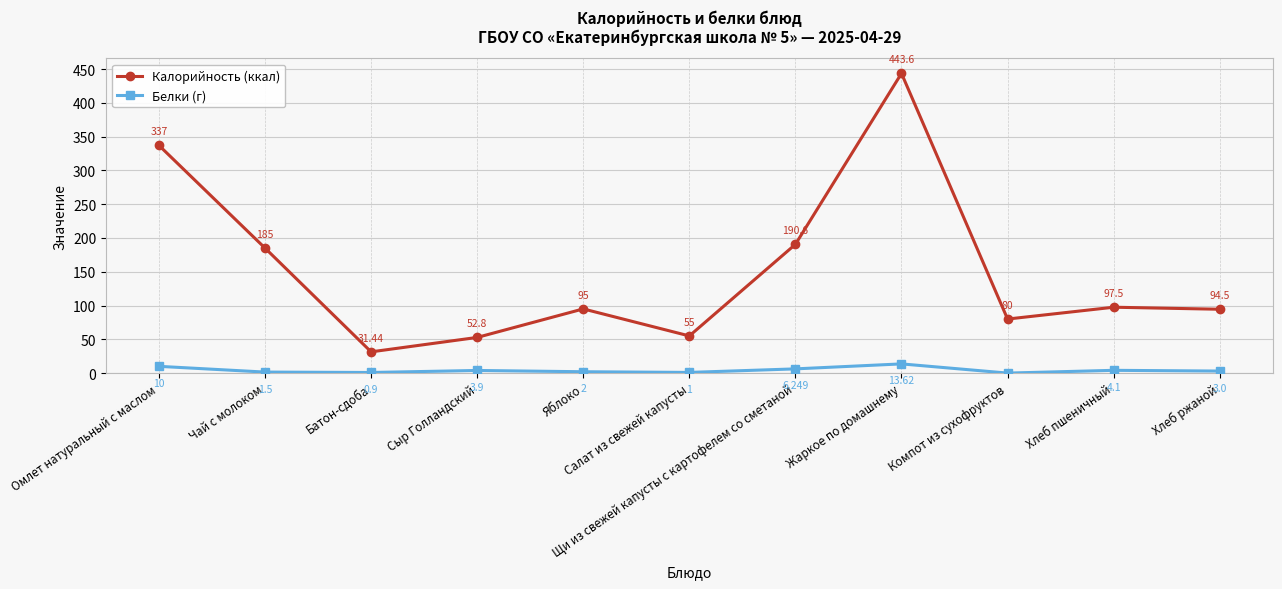

List the labels in order of Калорийность (ккал) value, largest first.

Жаркое по домашнему, Омлет натуральный с маслом, Щи из свежей капусты с картофелем со сметаной, Чай с молоком, Хлеб пшеничный, Яблоко, Хлеб ржаной, Компот из сухофруктов, Салат из свежей капусты, Сыр Голландский, Батон-сдоба